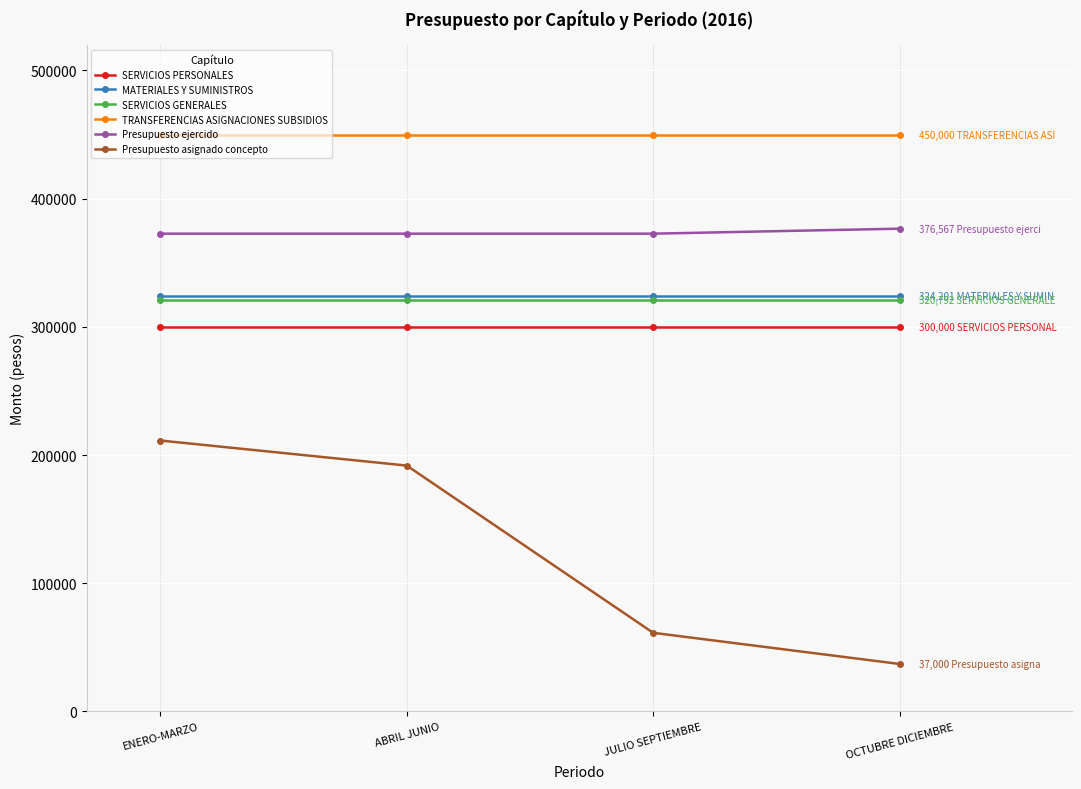

At which category does the chart reach its minimum across all series?

OCTUBRE DICIEMBRE